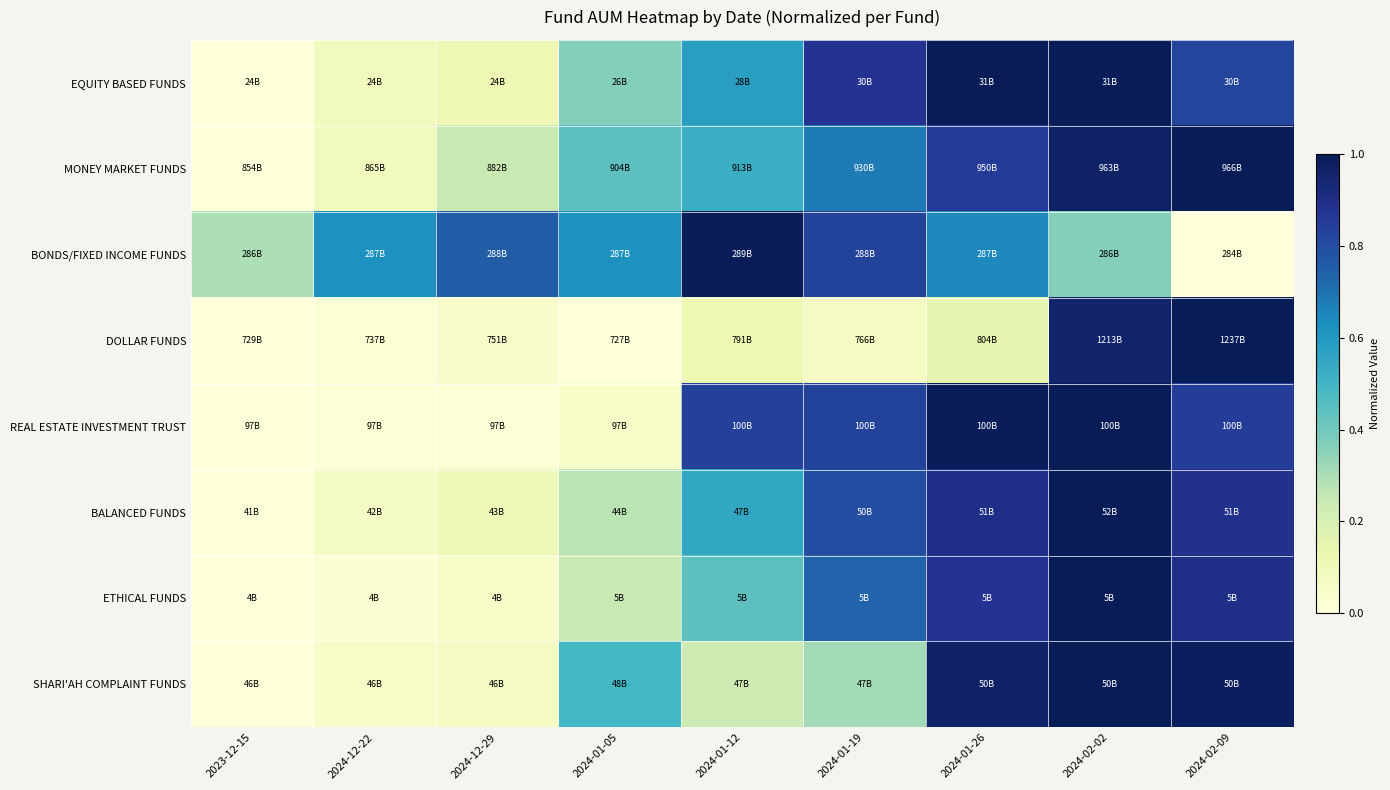

Reading left to right, extract all data points from this chart.

EQUITY BASED FUNDS: 2023-12-15=0.0	2024-12-22=0.1	2024-12-29=0.1	2024-01-05=0.4	2024-01-12=0.6	2024-01-19=0.9	2024-01-26=1.0	2024-02-02=1.0	2024-02-09=0.8
MONEY MARKET FUNDS: 2023-12-15=0.0	2024-12-22=0.1	2024-12-29=0.2	2024-01-05=0.4	2024-01-12=0.5	2024-01-19=0.7	2024-01-26=0.9	2024-02-02=1.0	2024-02-09=1.0
BONDS/FIXED INCOME FUNDS: 2023-12-15=0.3	2024-12-22=0.6	2024-12-29=0.8	2024-01-05=0.6	2024-01-12=1.0	2024-01-19=0.8	2024-01-26=0.6	2024-02-02=0.4	2024-02-09=0.0
DOLLAR FUNDS: 2023-12-15=0.0	2024-12-22=0.0	2024-12-29=0.0	2024-01-05=0.0	2024-01-12=0.1	2024-01-19=0.1	2024-01-26=0.2	2024-02-02=1.0	2024-02-09=1.0
REAL ESTATE INVESTMENT TRUST: 2023-12-15=0.0	2024-12-22=0.0	2024-12-29=0.0	2024-01-05=0.0	2024-01-12=0.8	2024-01-19=0.8	2024-01-26=1.0	2024-02-02=1.0	2024-02-09=0.8
BALANCED FUNDS: 2023-12-15=0.0	2024-12-22=0.1	2024-12-29=0.1	2024-01-05=0.3	2024-01-12=0.5	2024-01-19=0.8	2024-01-26=0.9	2024-02-02=1.0	2024-02-09=0.9
ETHICAL FUNDS: 2023-12-15=0.0	2024-12-22=0.0	2024-12-29=0.0	2024-01-05=0.2	2024-01-12=0.4	2024-01-19=0.7	2024-01-26=0.9	2024-02-02=1.0	2024-02-09=0.9
SHARI'AH COMPLAINT FUNDS: 2023-12-15=0.0	2024-12-22=0.1	2024-12-29=0.1	2024-01-05=0.5	2024-01-12=0.2	2024-01-19=0.3	2024-01-26=1.0	2024-02-02=1.0	2024-02-09=1.0